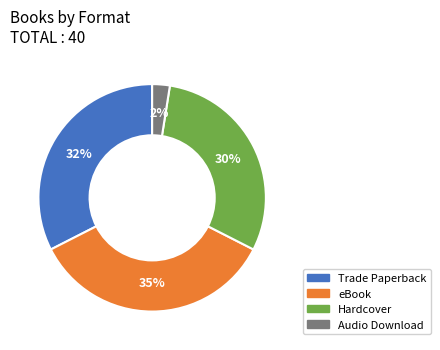

How many slices are in this pie chart?

4